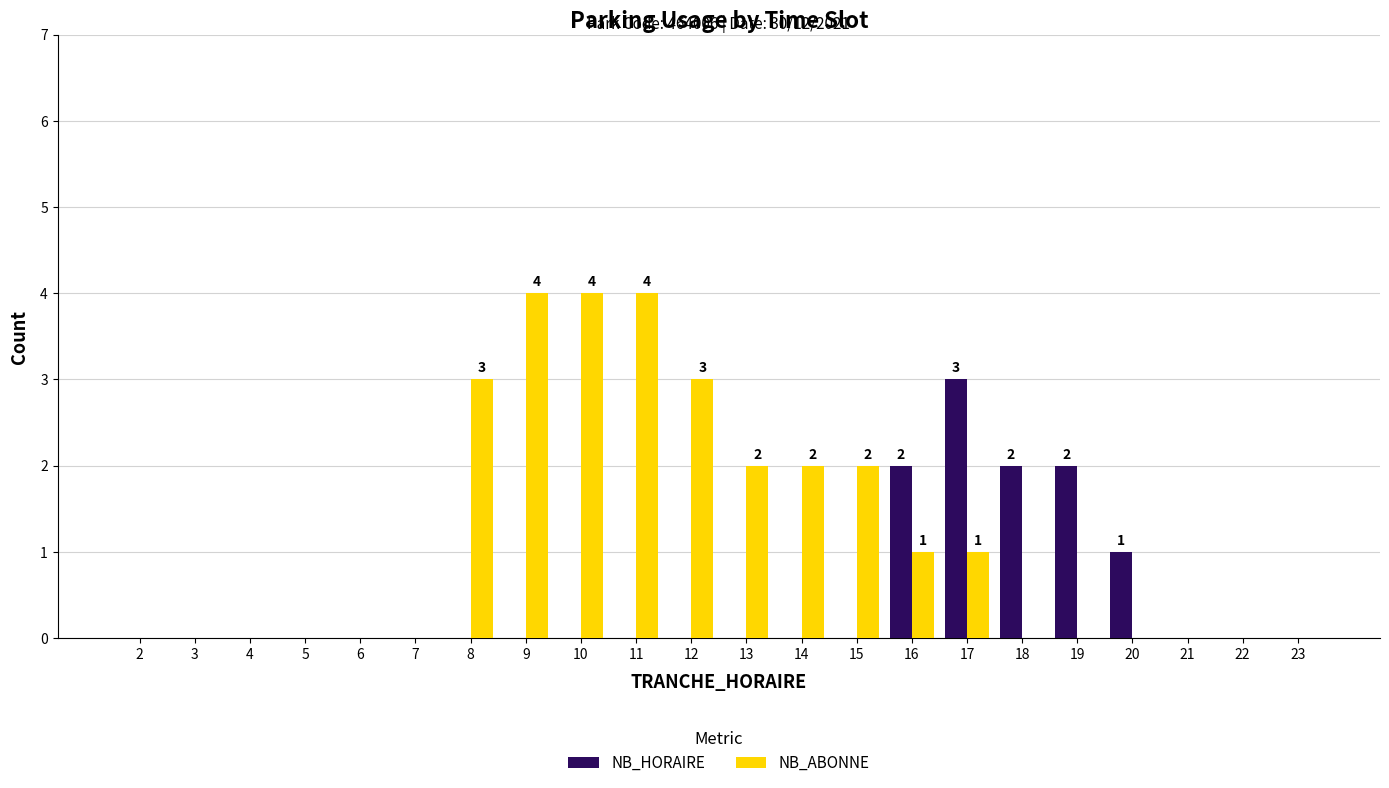

What is the greatest value displayed?

4